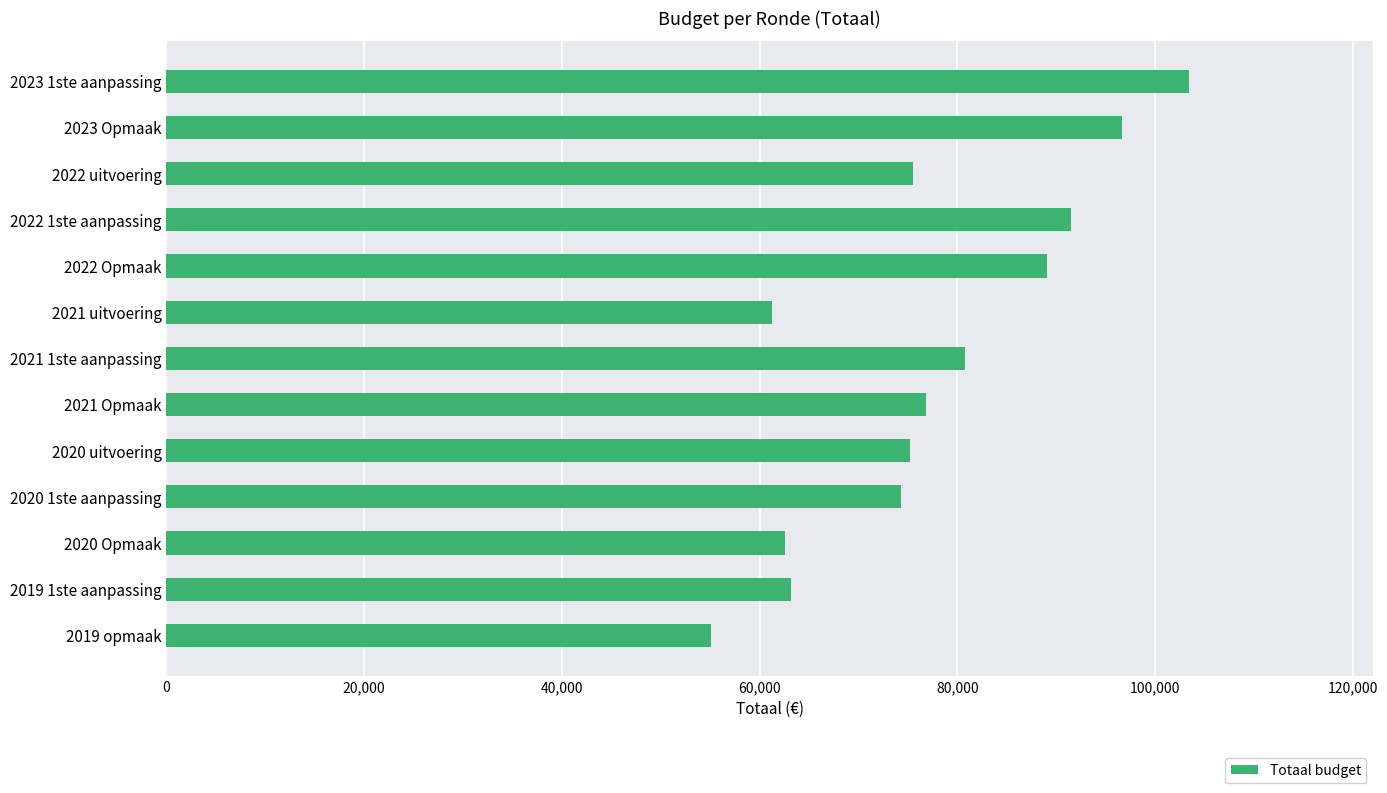

Are the bars grouped side by side (vs. stacked)?

No